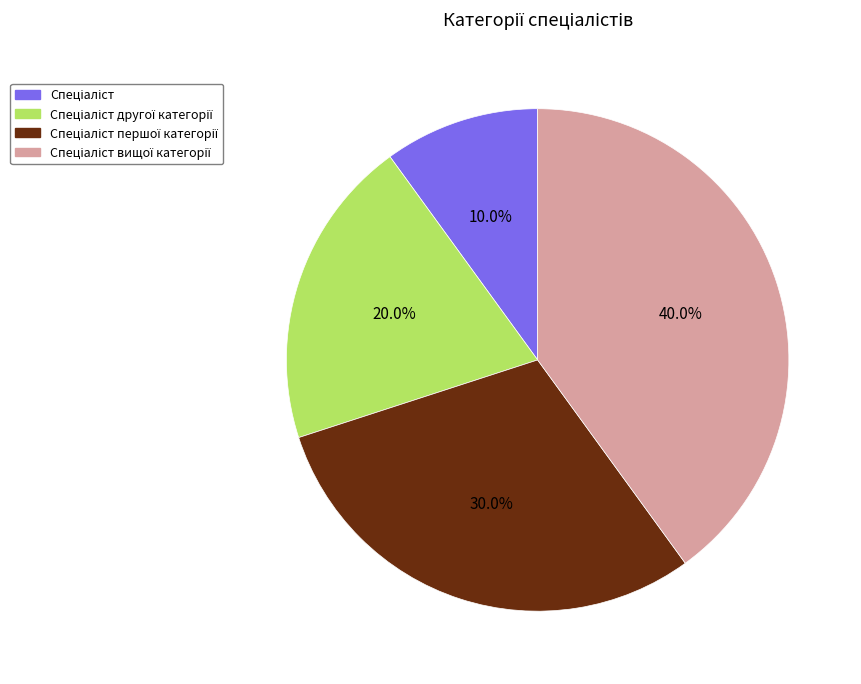

Is there any slice that represents more than half of the pie?

No